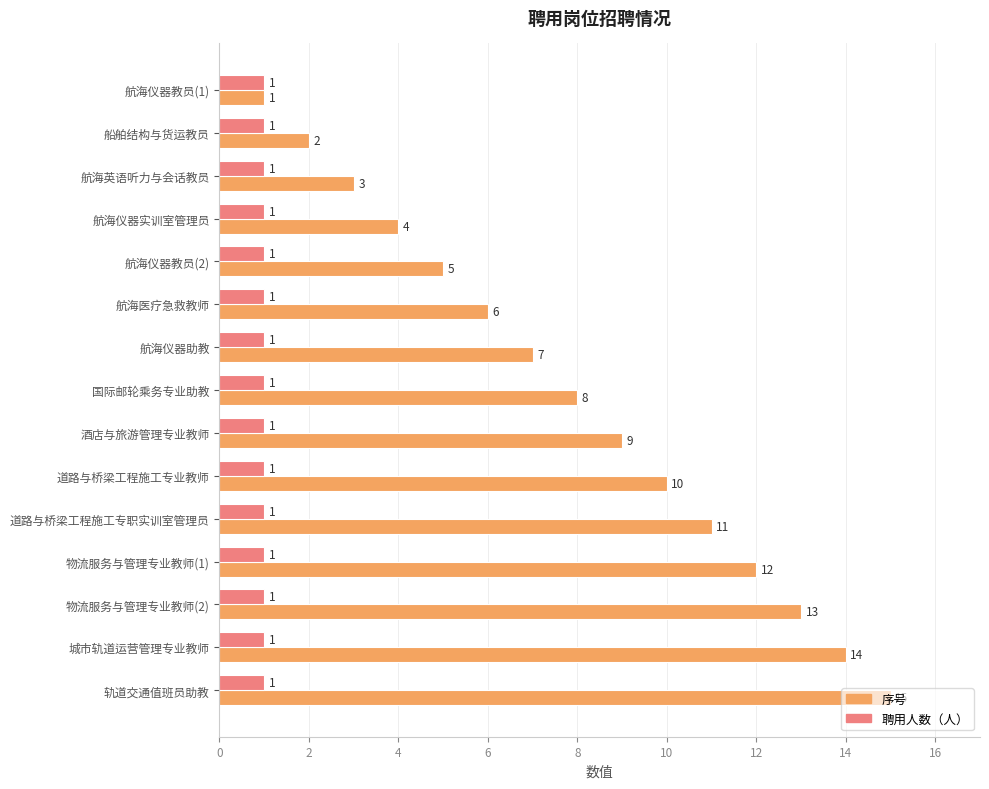

What is the spread (max minus min) of values at 物流服务与管理专业教师(1)?

11